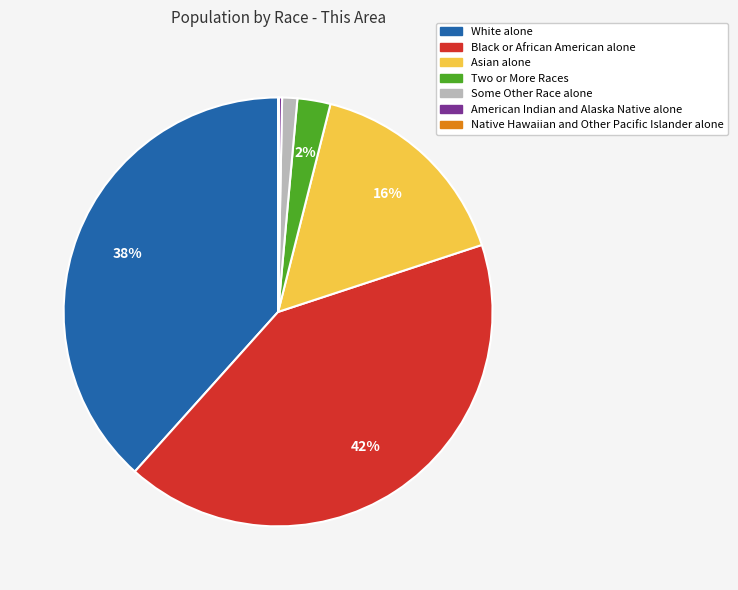

The Black or African American alone slice represents 35% of the pie. True or false?

False